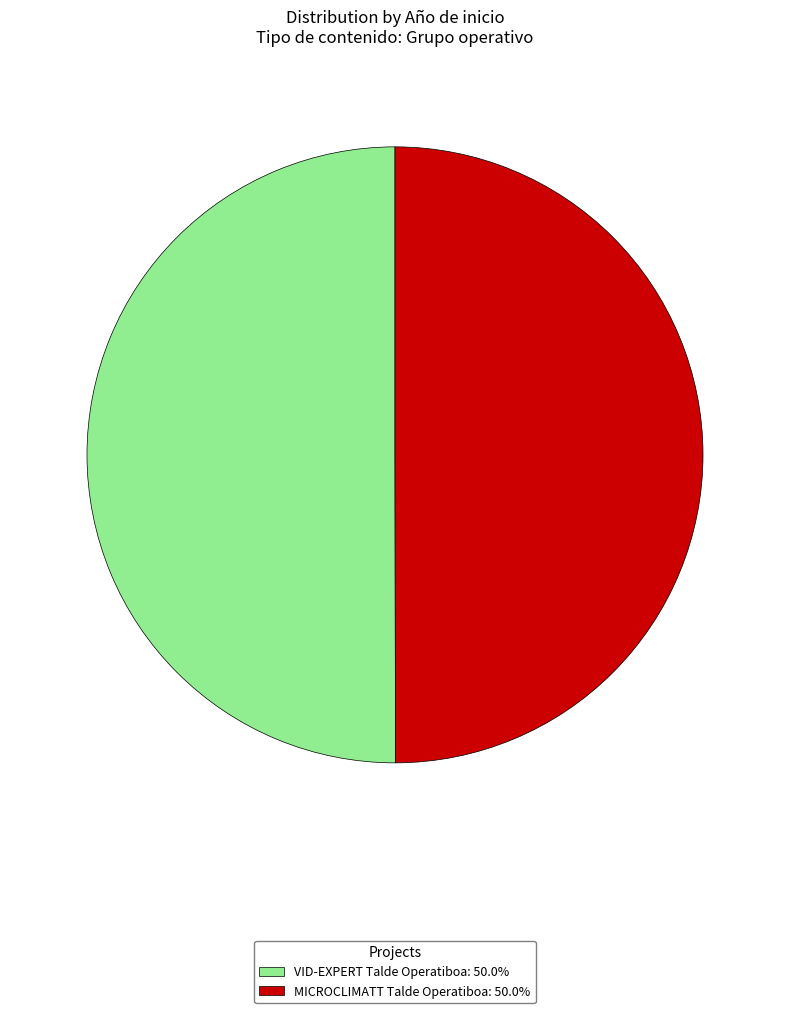

Is the sum of VID-EXPERT Talde Operatiboa and MICROCLIMATT Talde Operatiboa greater than half?

Yes